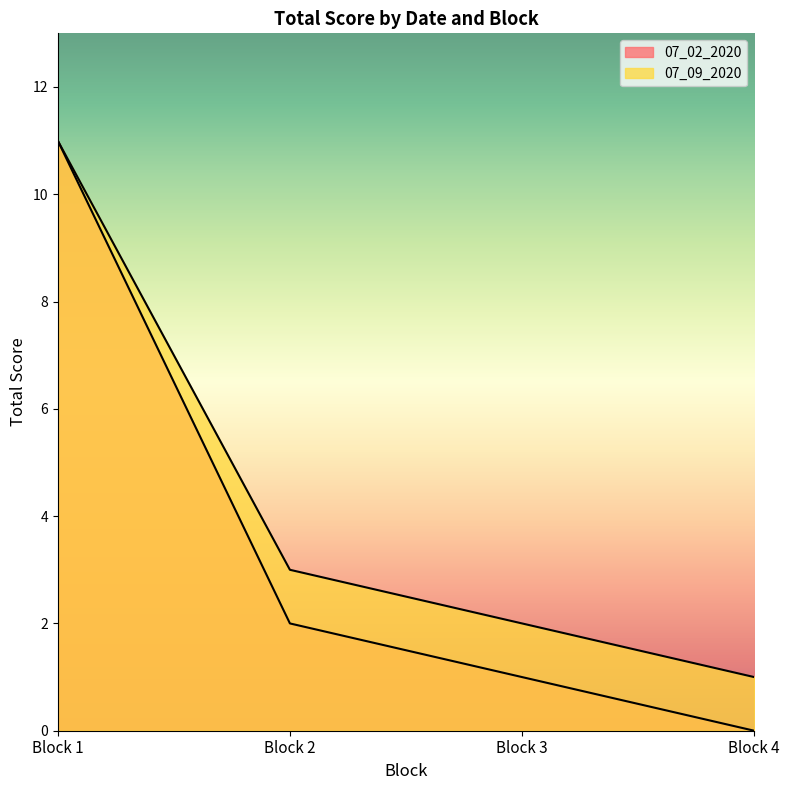

Count the number of categories in the chart.

4